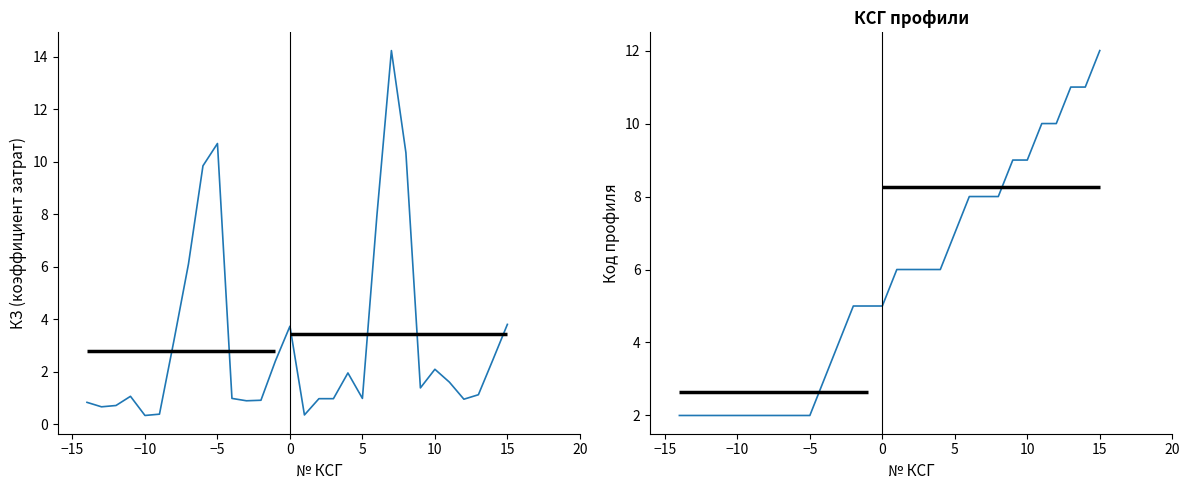

True or false: КЗ has a value of 2.4 at 0.

False